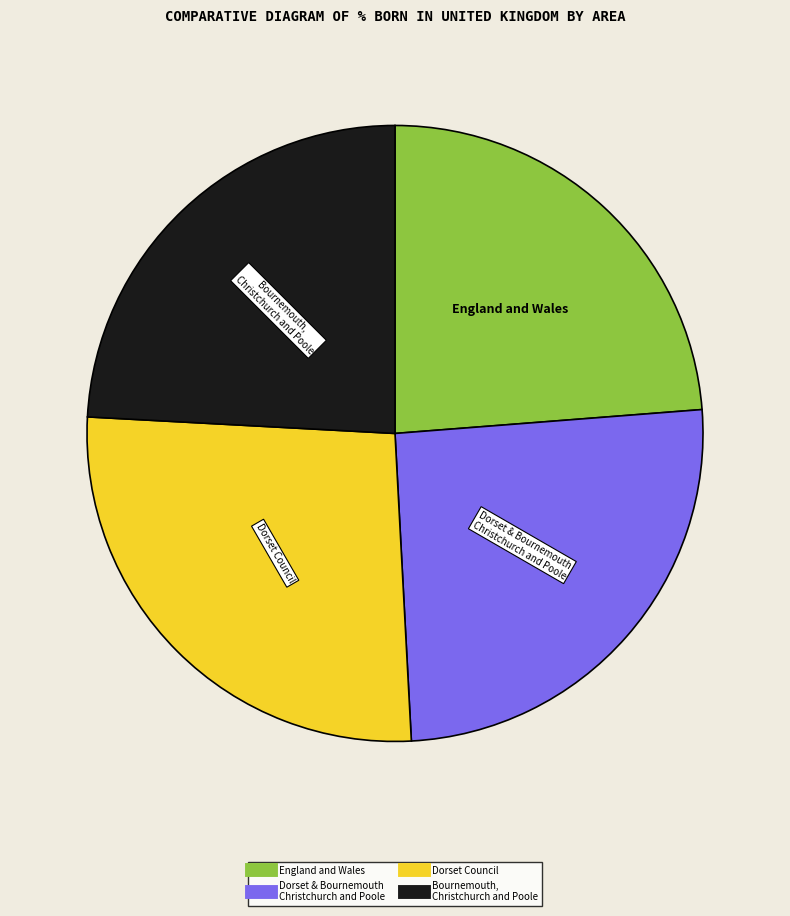

Does any single category account for the majority?

No